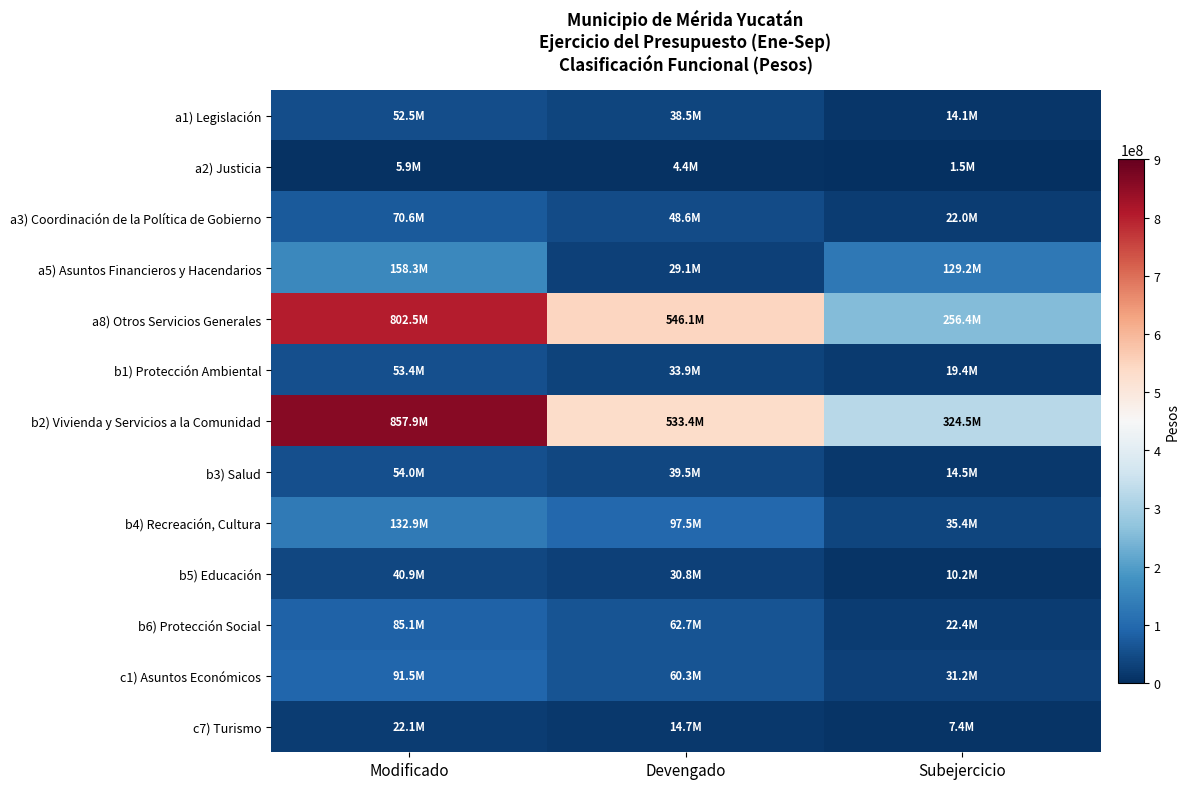

How many data points does each series have?

3